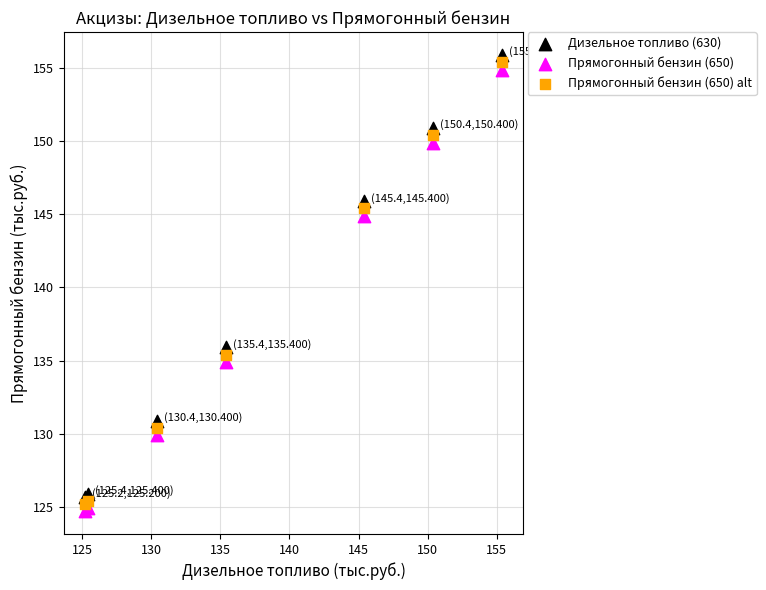

In the Дизельное топливо (630) series, what Y value is closest to 140?

135.9